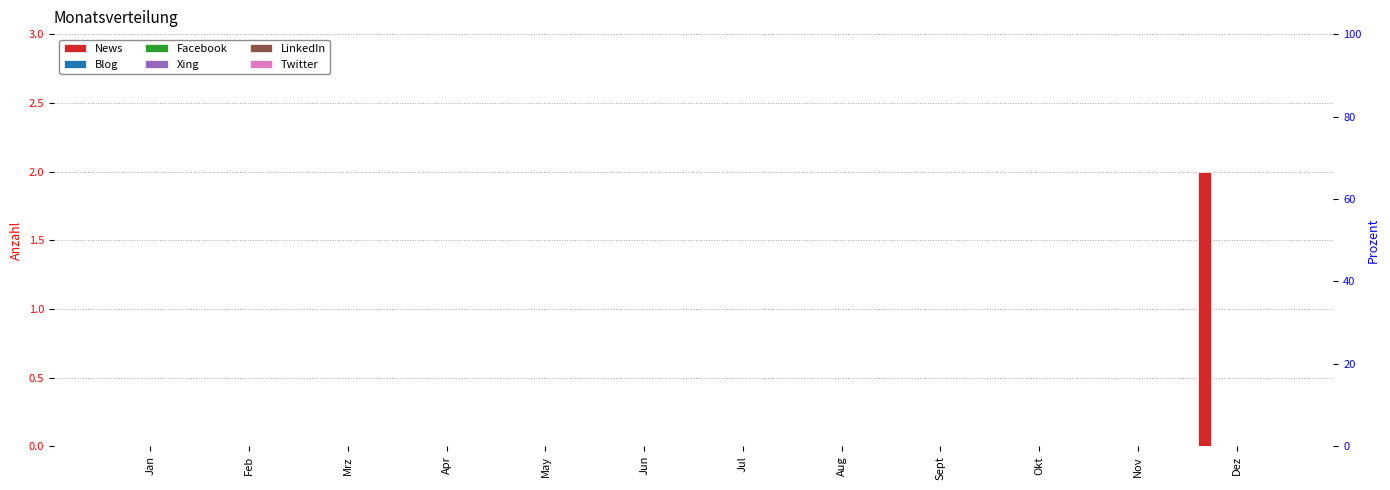

At which category is the sum across all series the highest?

Dez